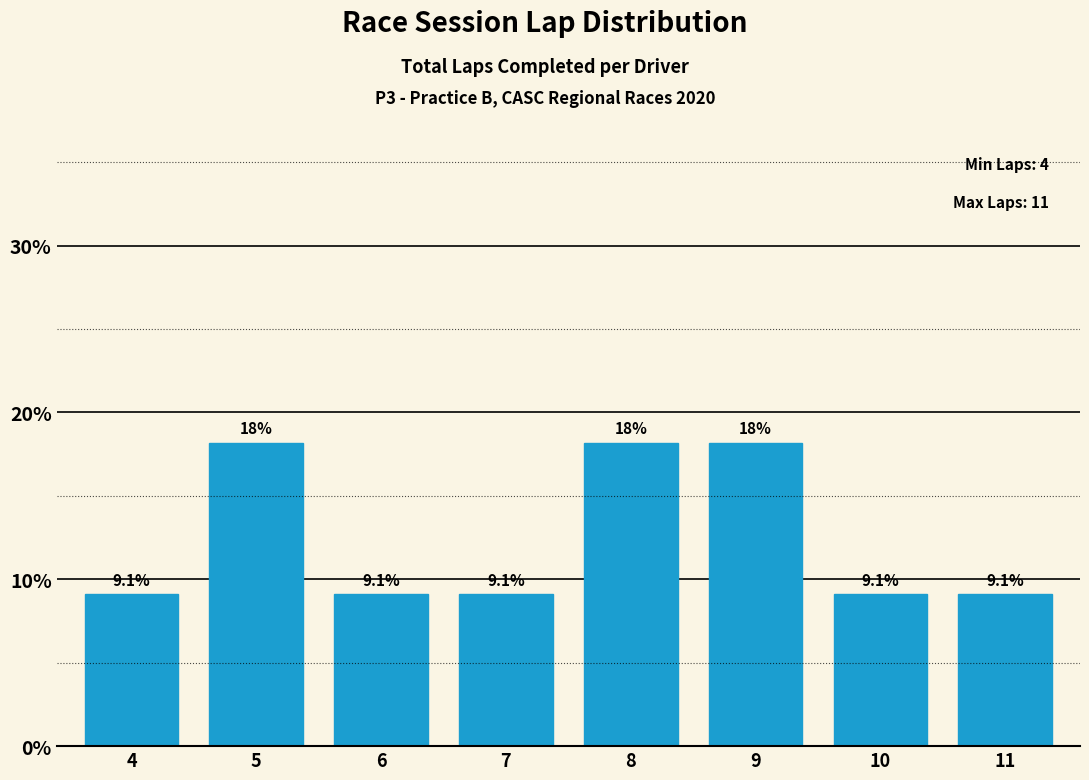

Reading left to right, transcribe all the data shown in this chart.

9.1	18.2	9.1	9.1	18.2	18.2	9.1	9.1